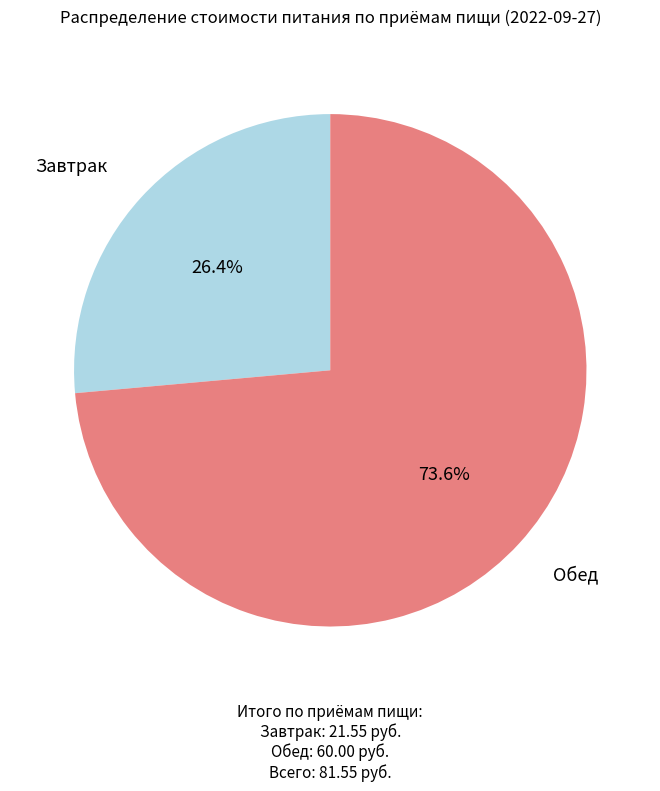

Is there any slice that represents more than half of the pie?

Yes